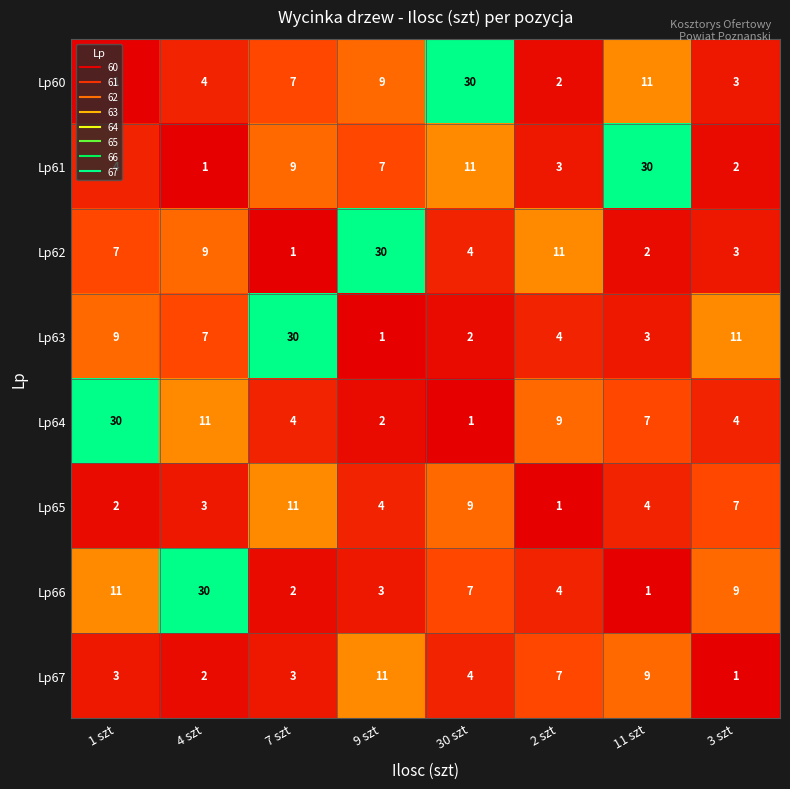

What is the average value of the Lp65 series?

5